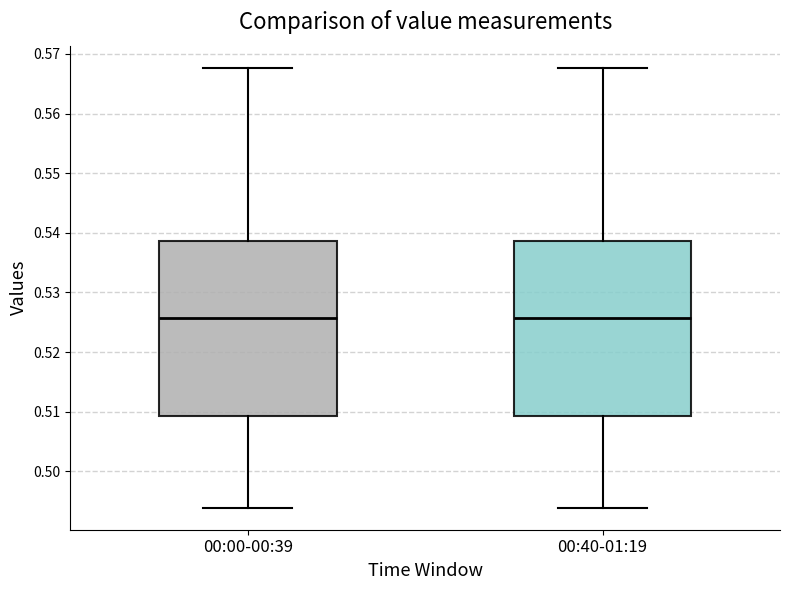

Where is the upper edge of the box for 00:40-01:19 on the y-axis? The values are not printed on the chart, so give them approximately, as read against the axis.

0.539